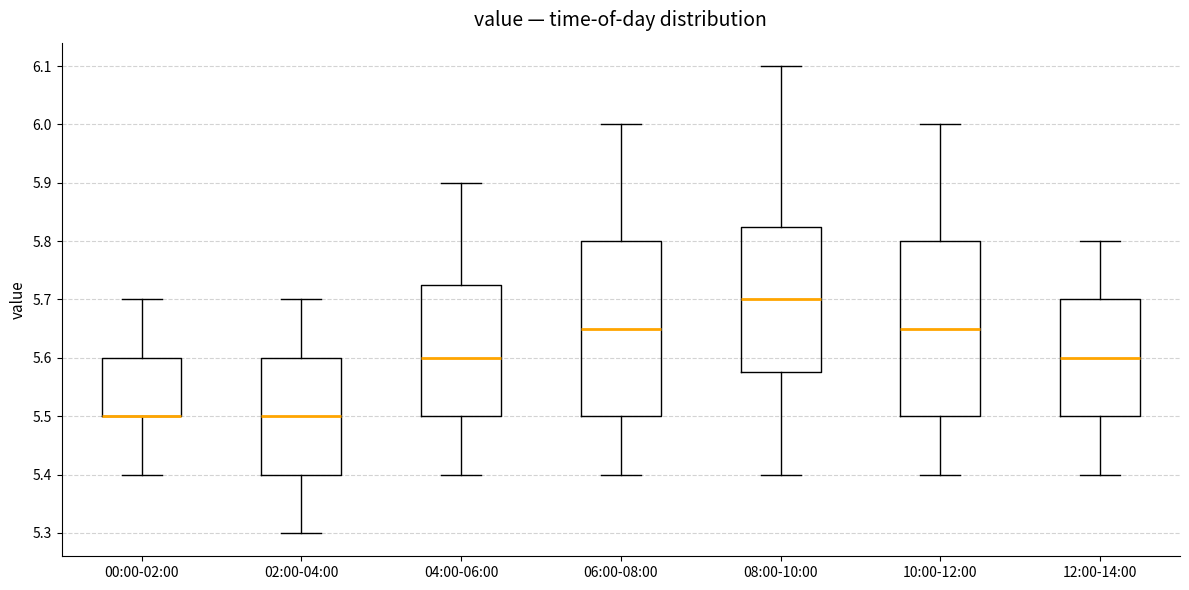

Reading left to right, read every box against the y-axis: the position of its median line, the range the box covers, and the ends of its whiskers. The values are not printed on the chart, so give them approximately, as read against the axis.

00:00-02:00: median 5.50 (drawn on the box's lower edge), box 5.50 to 5.60, whiskers 5.40 to 5.70
02:00-04:00: median 5.50, box 5.40 to 5.60, whiskers 5.30 to 5.70
04:00-06:00: median 5.60, box 5.50 to 5.73, whiskers 5.40 to 5.90
06:00-08:00: median 5.65, box 5.50 to 5.80, whiskers 5.40 to 6.00
08:00-10:00: median 5.70, box 5.58 to 5.83, whiskers 5.40 to 6.10
10:00-12:00: median 5.65, box 5.50 to 5.80, whiskers 5.40 to 6.00
12:00-14:00: median 5.60, box 5.50 to 5.70, whiskers 5.40 to 5.80